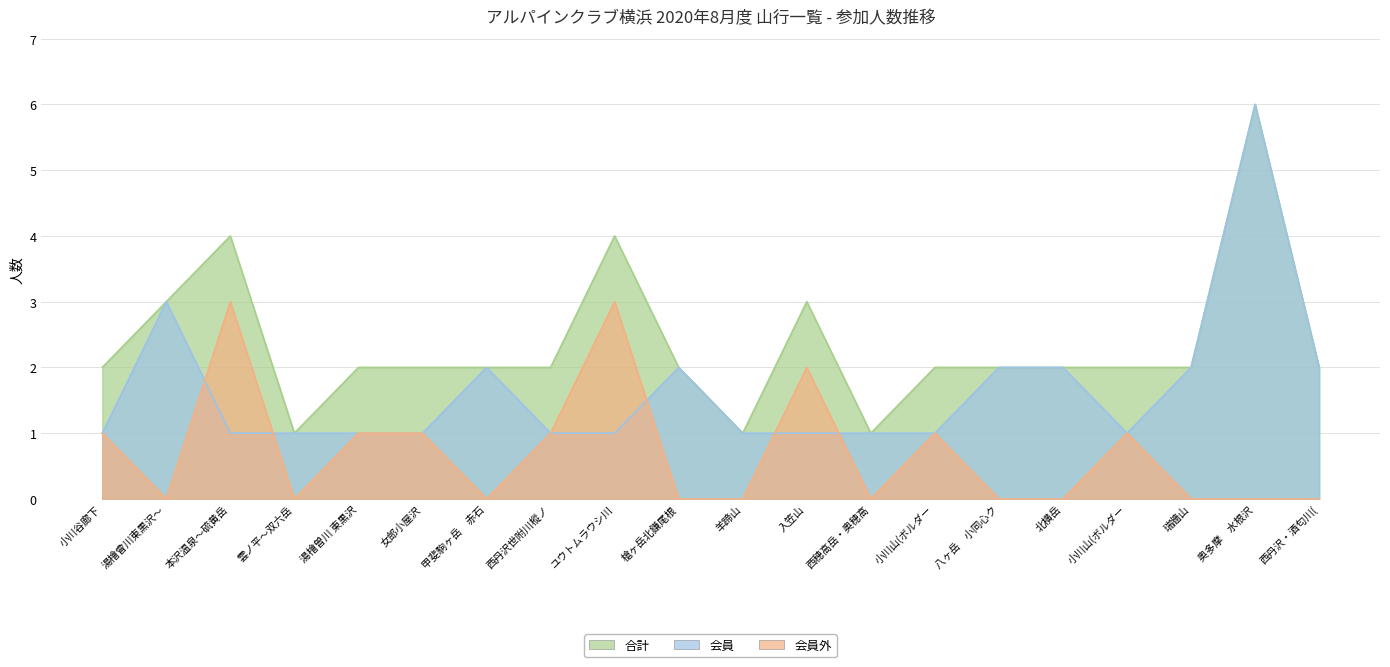

Reading left to right, list all the values displayed in this chart.

合計: 2	3	4	1	2	2	2	2	4	2	1	3	1	2	2	2	2	2	6	2
会員外: 1	0	3	0	1	1	0	1	3	0	0	2	0	1	0	0	1	0	0	0
会員: 1	3	1	1	1	1	2	1	1	2	1	1	1	1	2	2	1	2	6	2